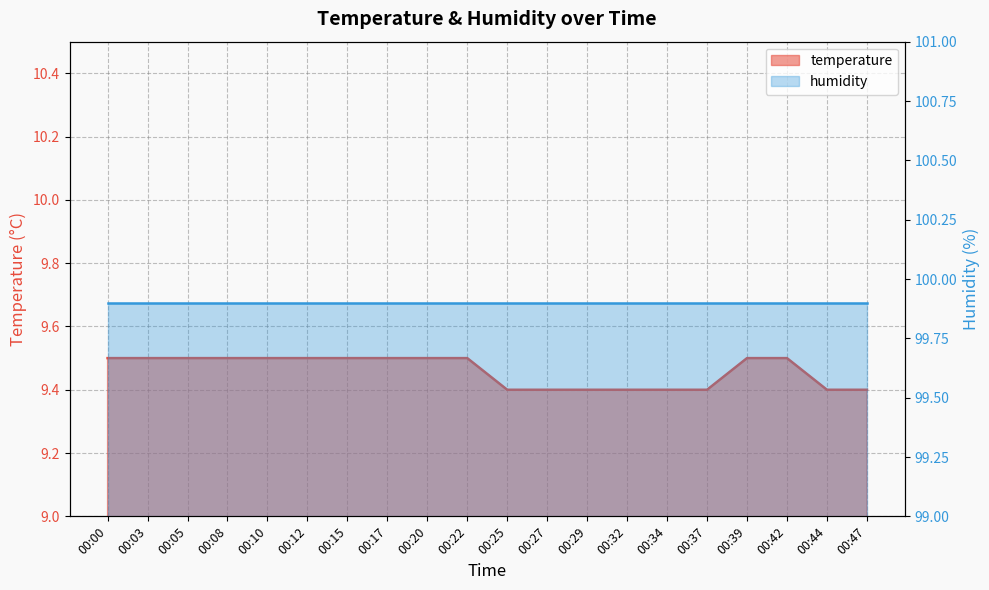

Approximately how many times larger is the value at 00:15 compared to 00:37?

1.0